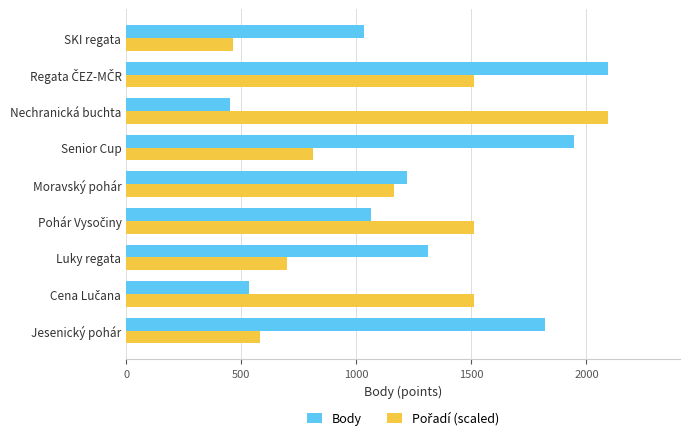

What value does the Body series have at Moravský pohár?

1220.0